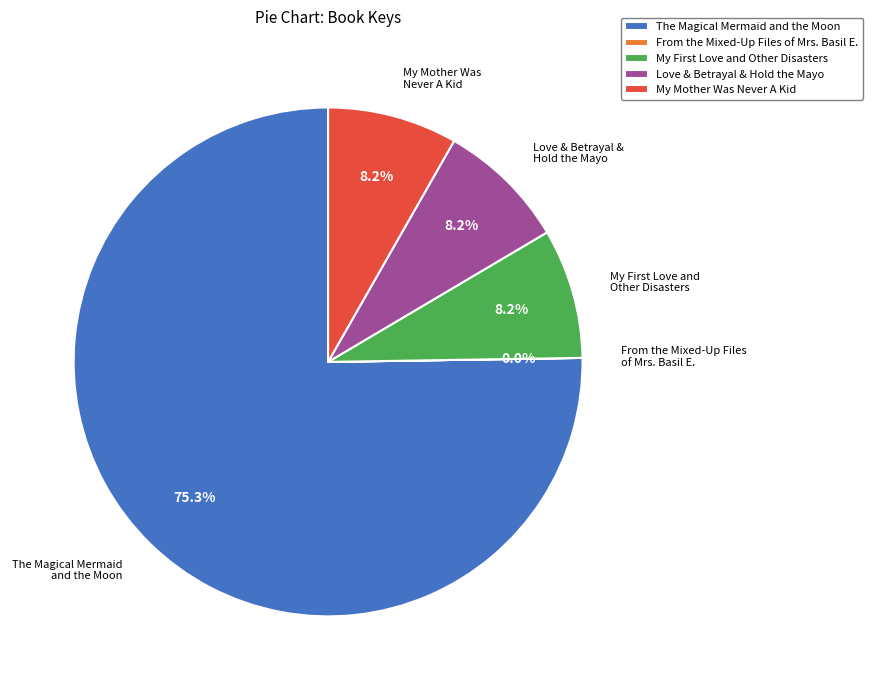

The The Magical Mermaid and the Moon slice represents 75% of the pie. True or false?

True